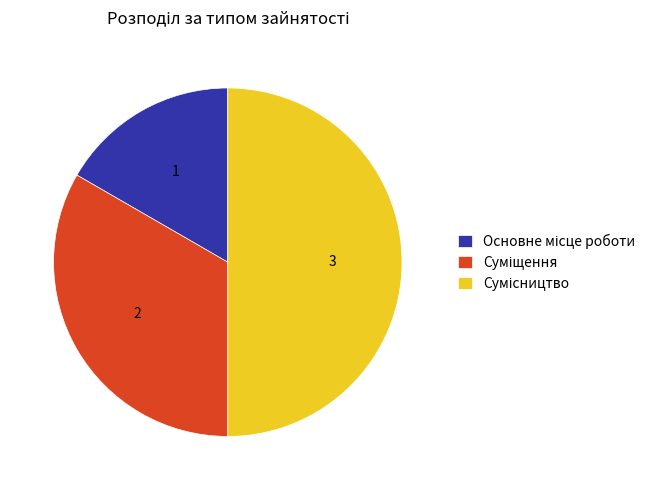

Count the number of slices in the pie.

3